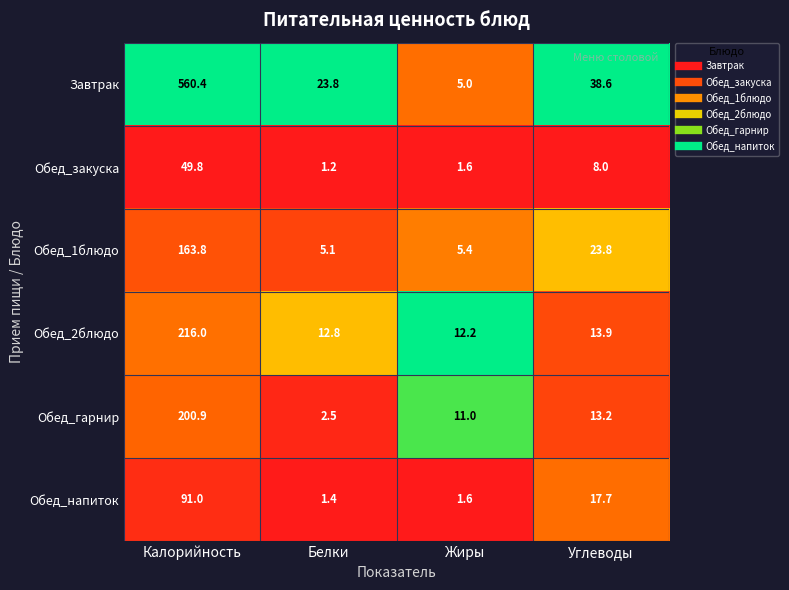

At Углеводы, list the series in order from smallest to largest.

Обед_закуска, Обед_гарнир, Обед_2блюдо, Обед_напиток, Обед_1блюдо, Завтрак